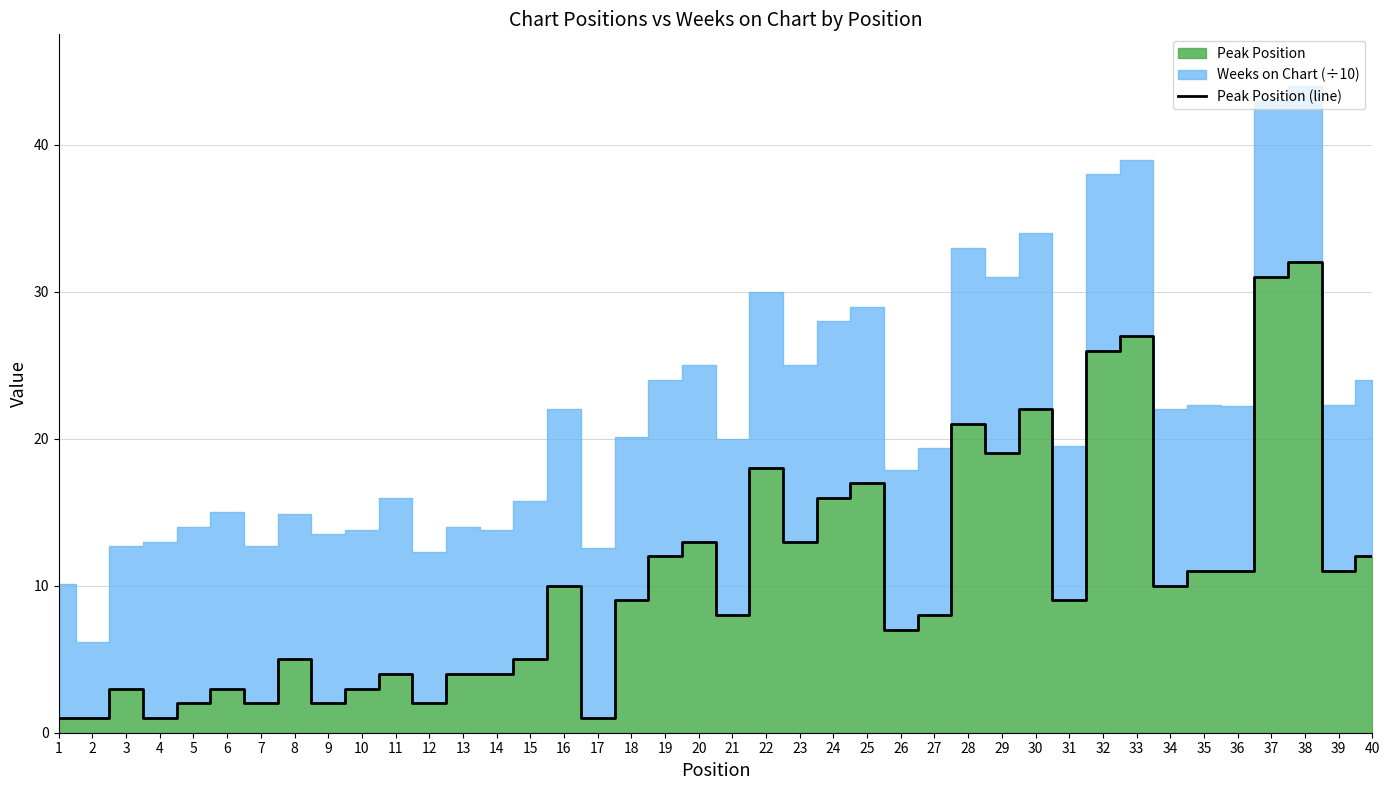

What is the change in value from 4 to 7?

+1